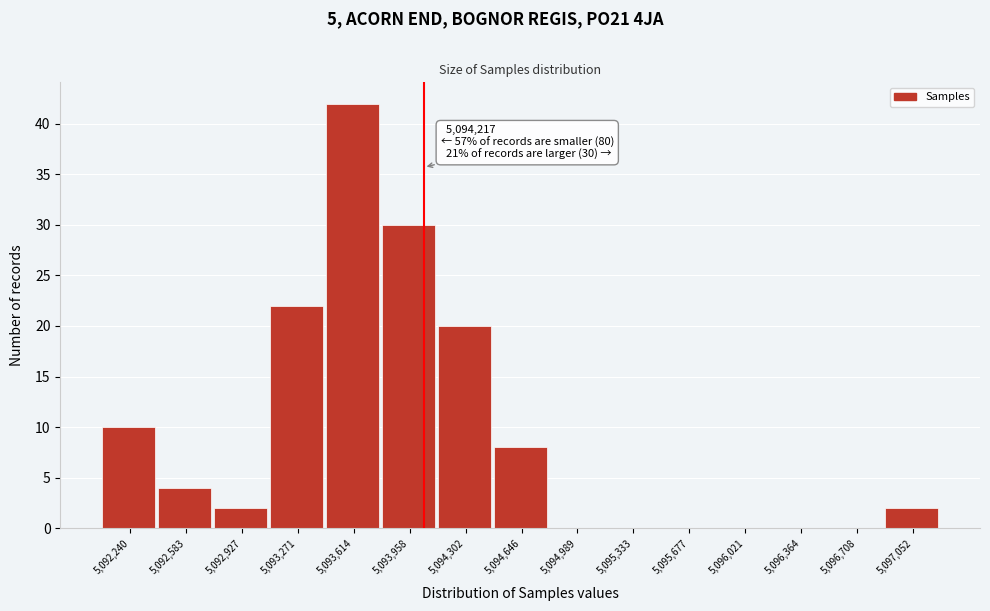

Reading left to right, list all the values displayed in this chart.

5,092,240=10	5,092,583=4	5,092,927=2	5,093,271=22	5,093,614=42	5,093,958=30	5,094,302=20	5,094,646=8	5,094,989=0	5,095,333=0	5,095,677=0	5,096,021=0	5,096,364=0	5,096,708=0	5,097,052=2